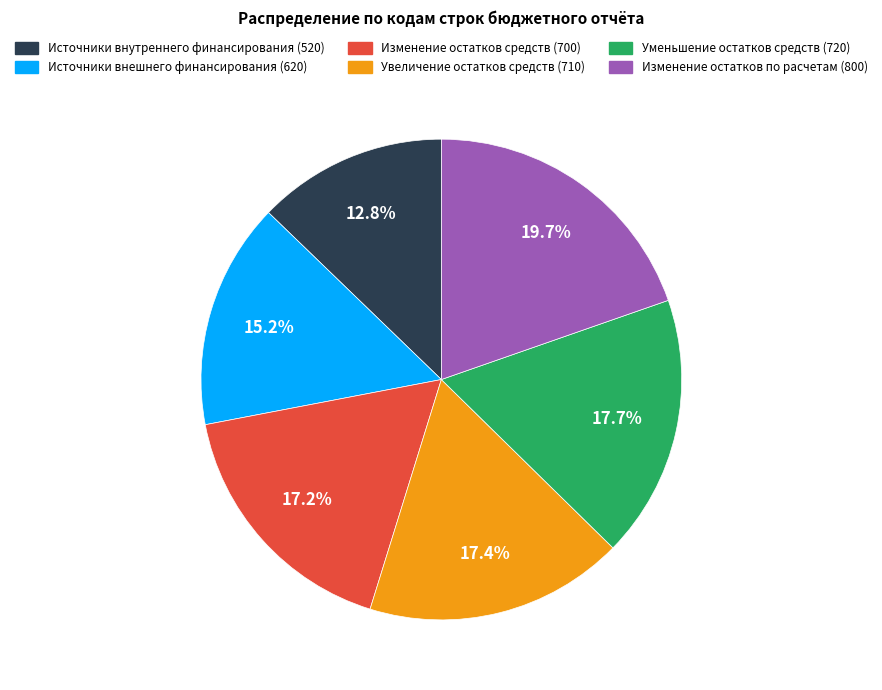

What percentage is the Источники внешнего финансирования (620) slice, to the nearest percent?

15%